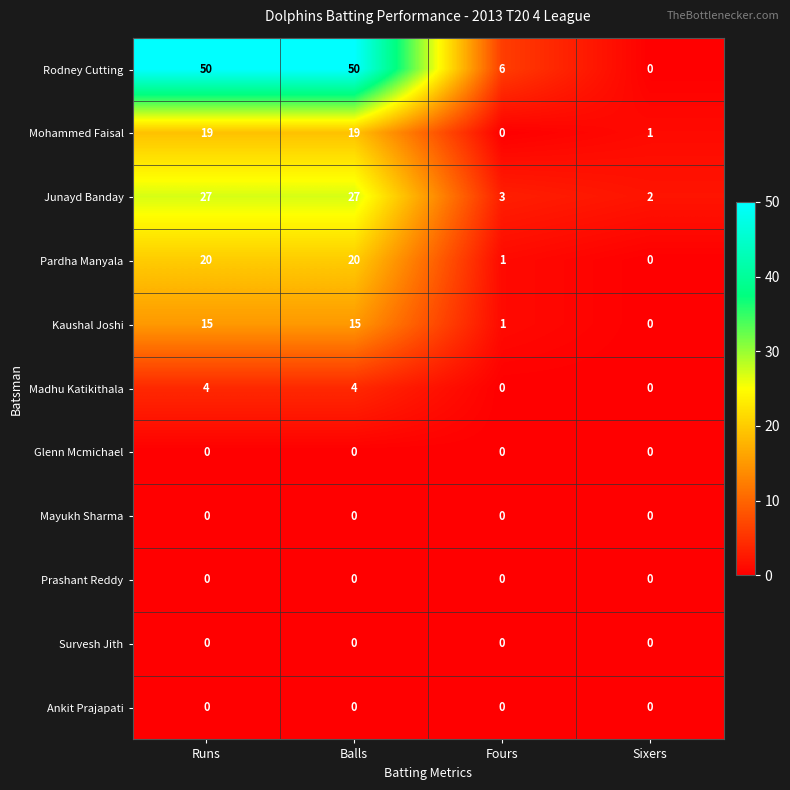

Which series changed the most between Runs and Fours?

Rodney Cutting